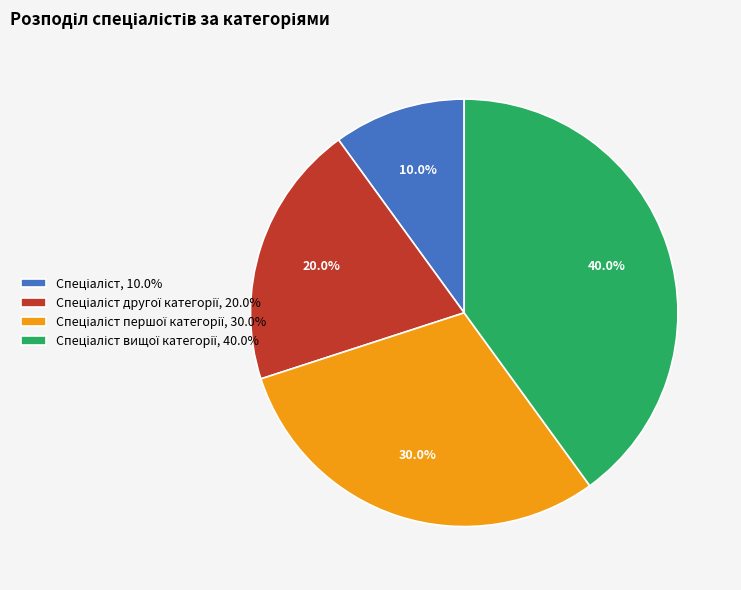

To the nearest percent, what is the difference between the largest and smallest slice percentages?

30%